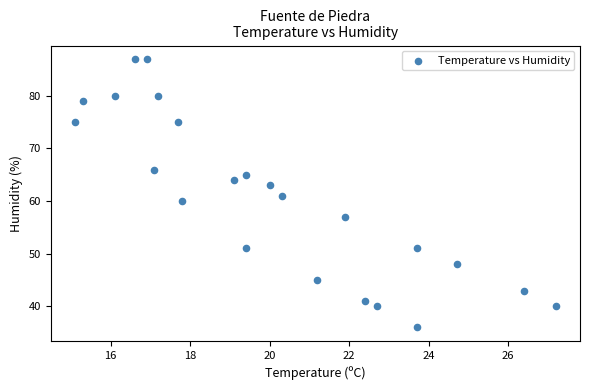

What is the range of Y values (max minus min)?

51